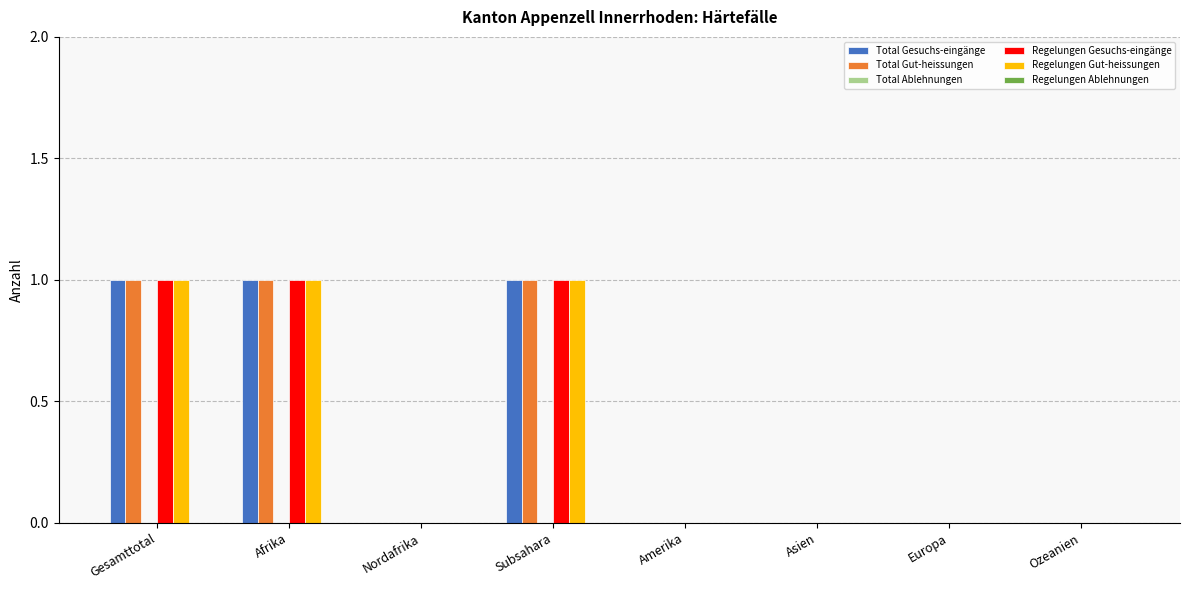

Is it true that Total Gut-heissungen equals 2 at Subsahara?

False